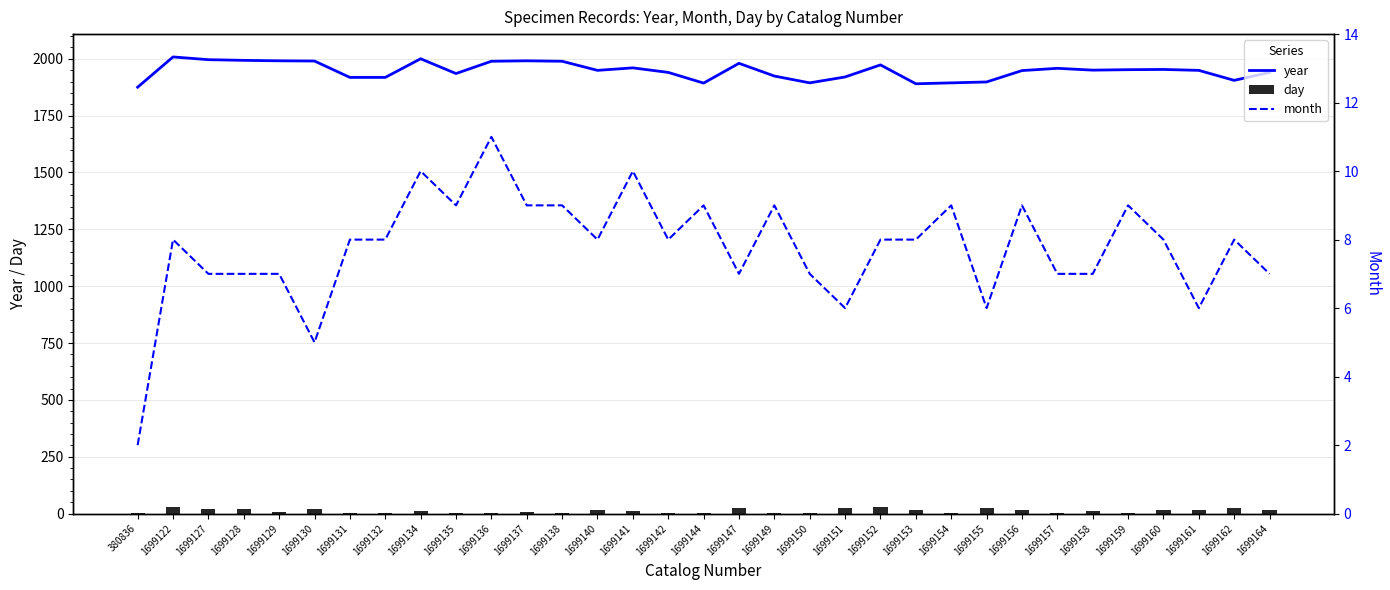

What is the minimum value for year?

1875